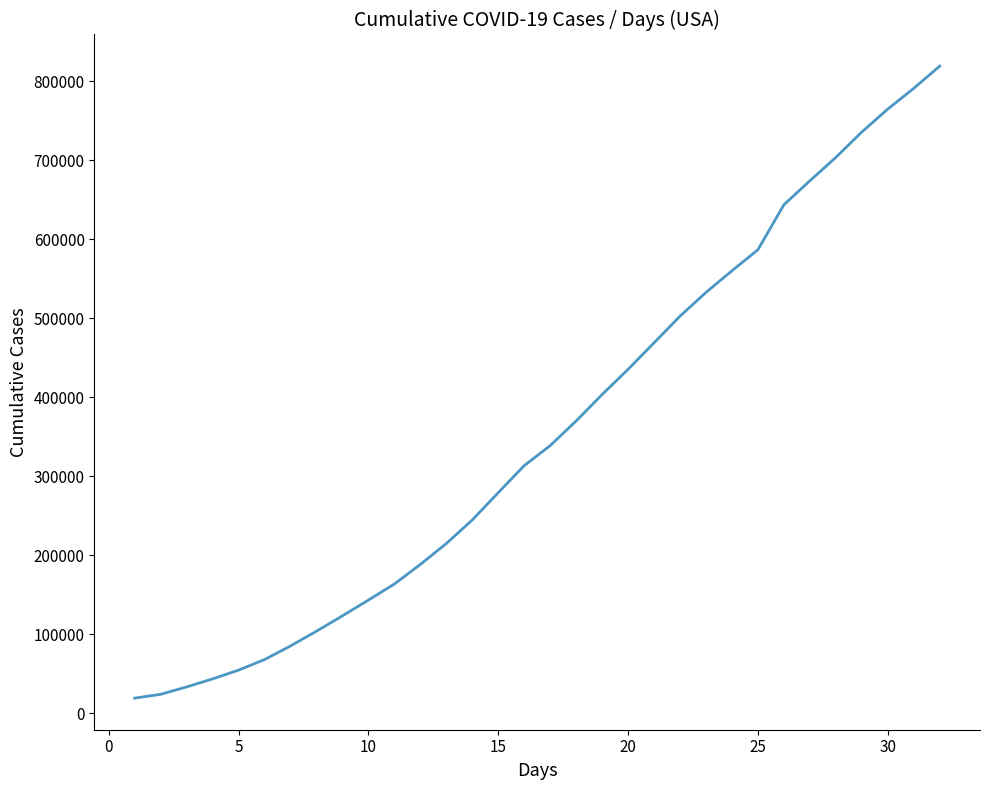

What is the smallest value displayed?

19436